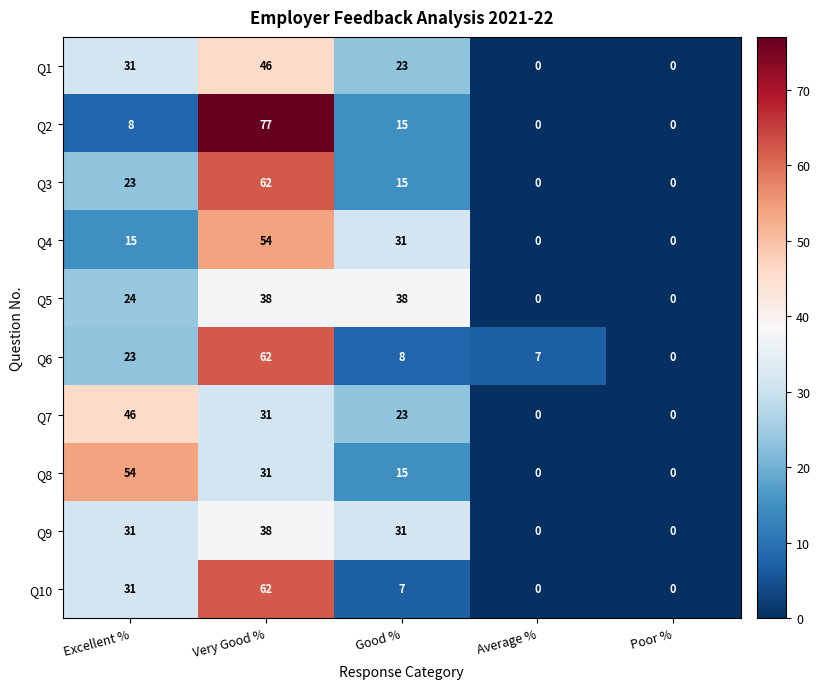

At which category is the sum across all series the highest?

Very Good %